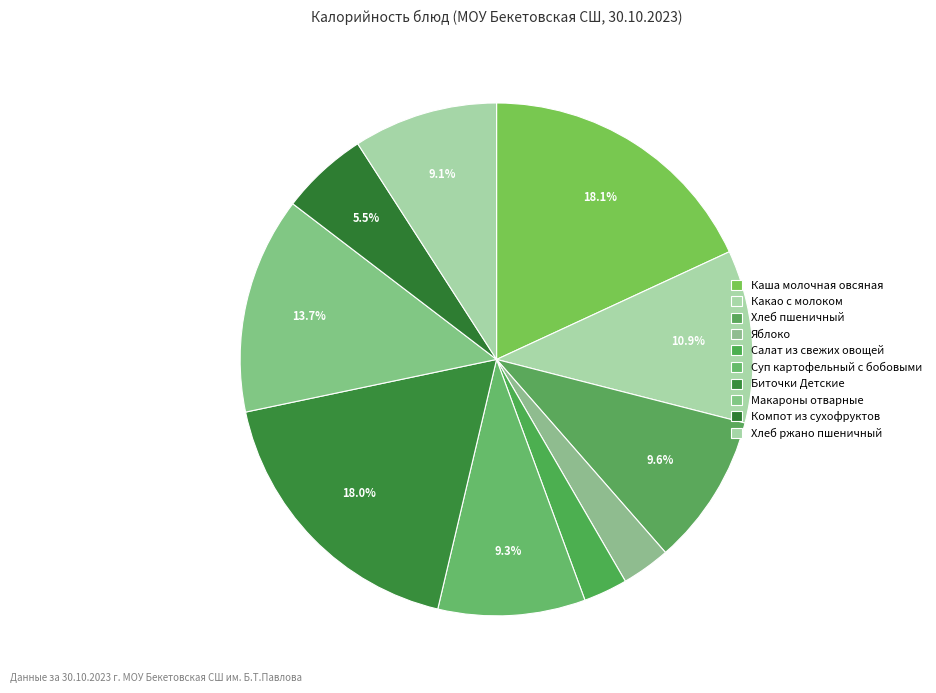

Is there a majority slice in this chart?

No